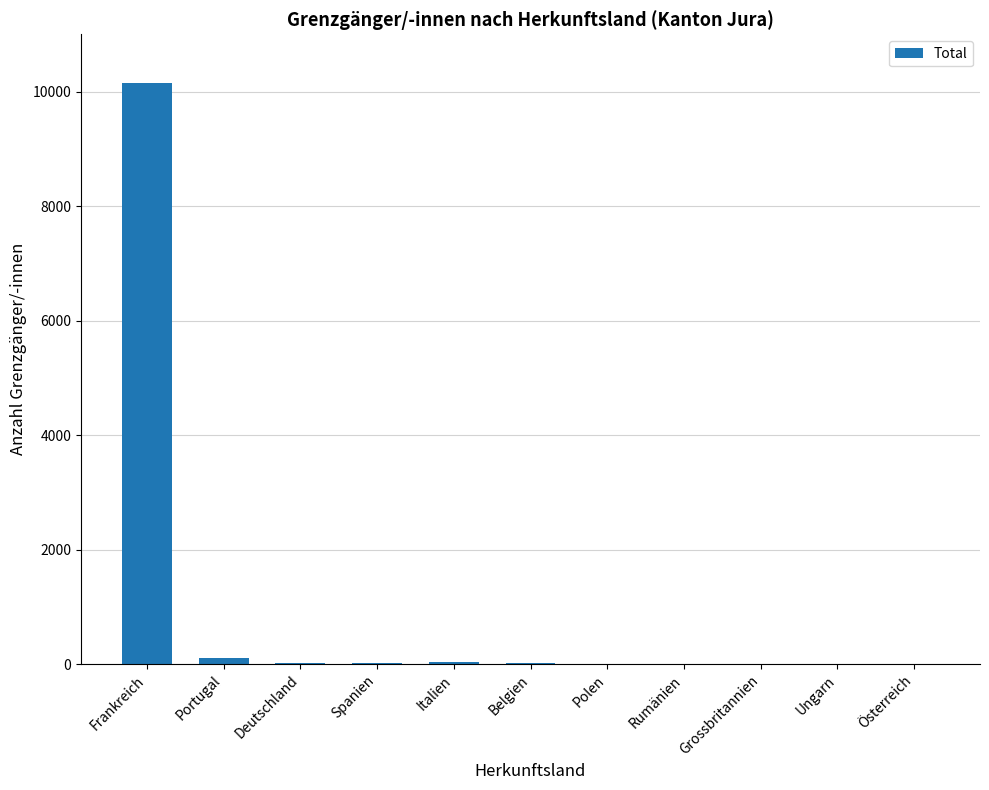

At which category does the chart reach its peak across all series?

Frankreich